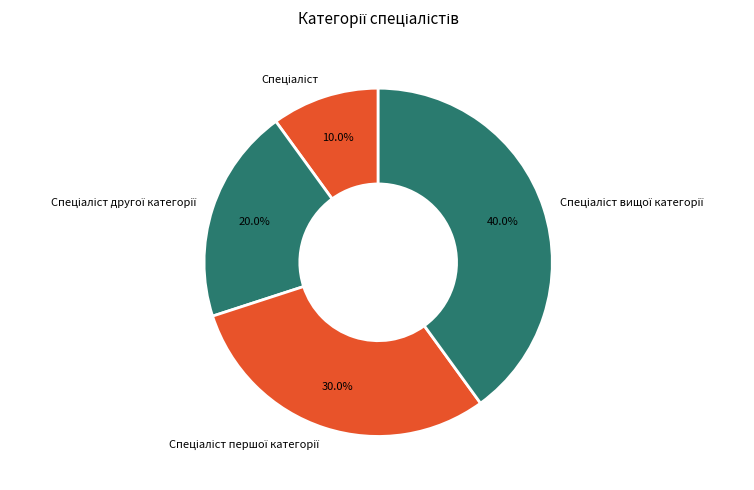

Is there a majority slice in this chart?

No